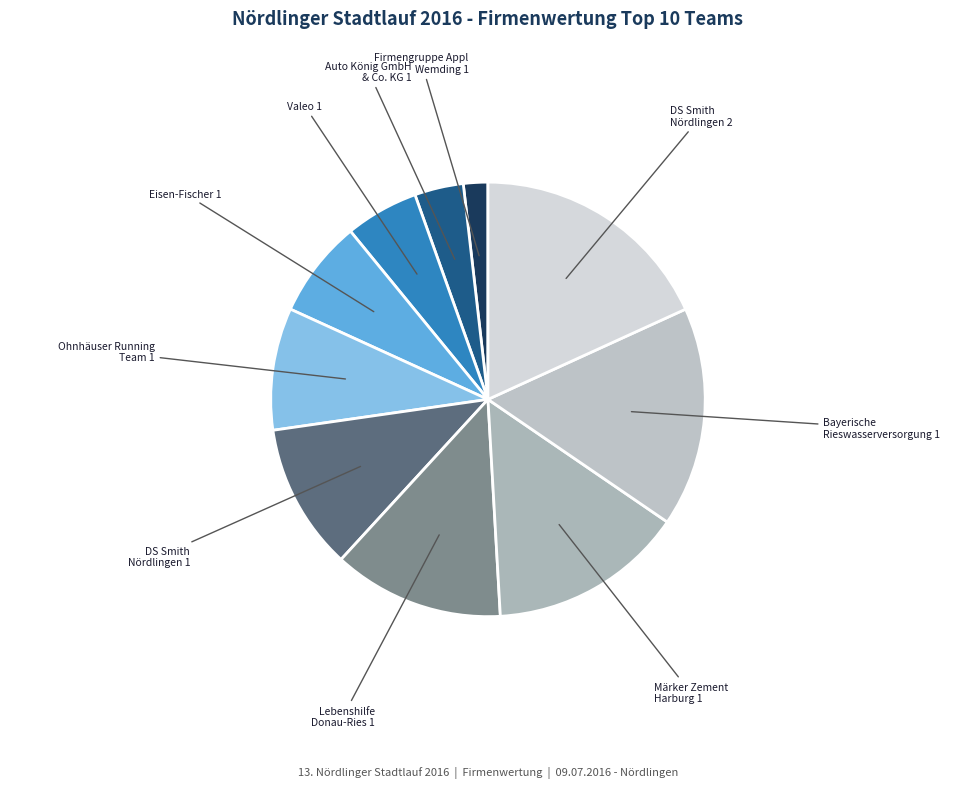

Approximately how many times larger is the value at DS Smith Nördlingen 1 compared to Bayerische Rieswasserversorgung 1?

0.7